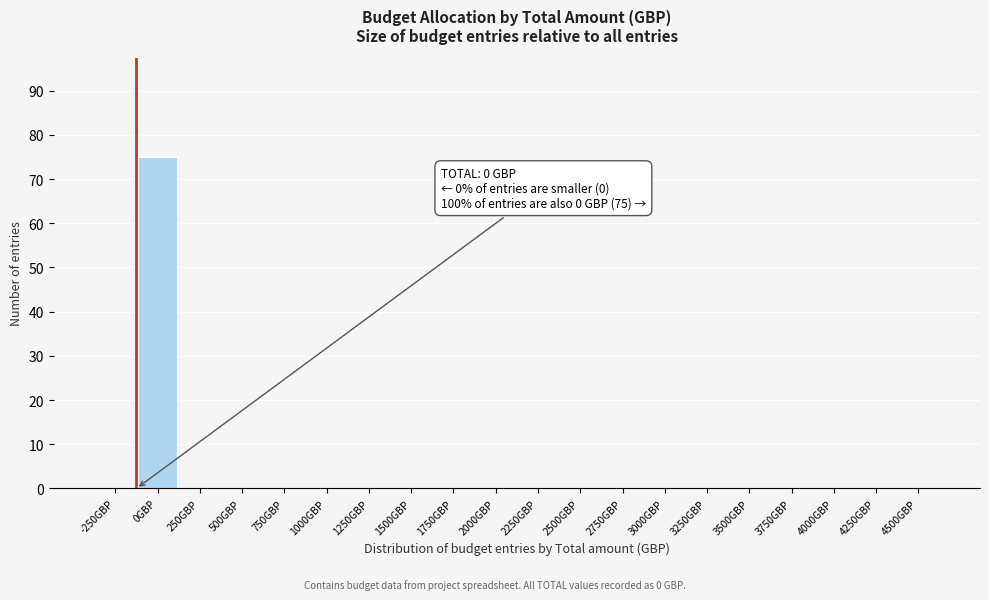

Reading left to right, transcribe all the data shown in this chart.

-250GBP=0	0GBP=75	250GBP=0	500GBP=0	750GBP=0	1000GBP=0	1250GBP=0	1500GBP=0	1750GBP=0	2000GBP=0	2250GBP=0	2500GBP=0	2750GBP=0	3000GBP=0	3250GBP=0	3500GBP=0	3750GBP=0	4000GBP=0	4250GBP=0	4500GBP=0